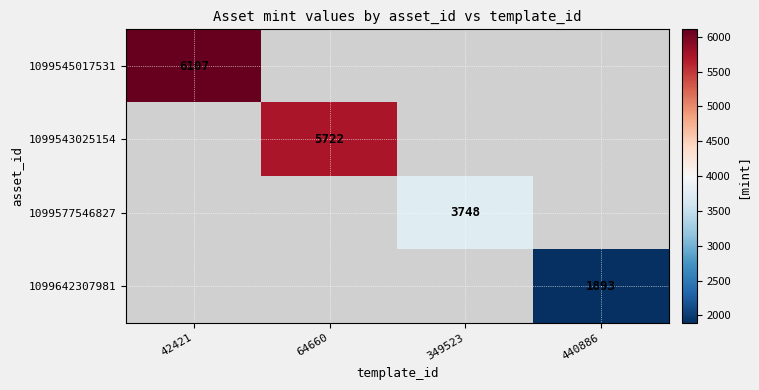

The 1099545017531 series shows 6107 at 42421. True or false?

True